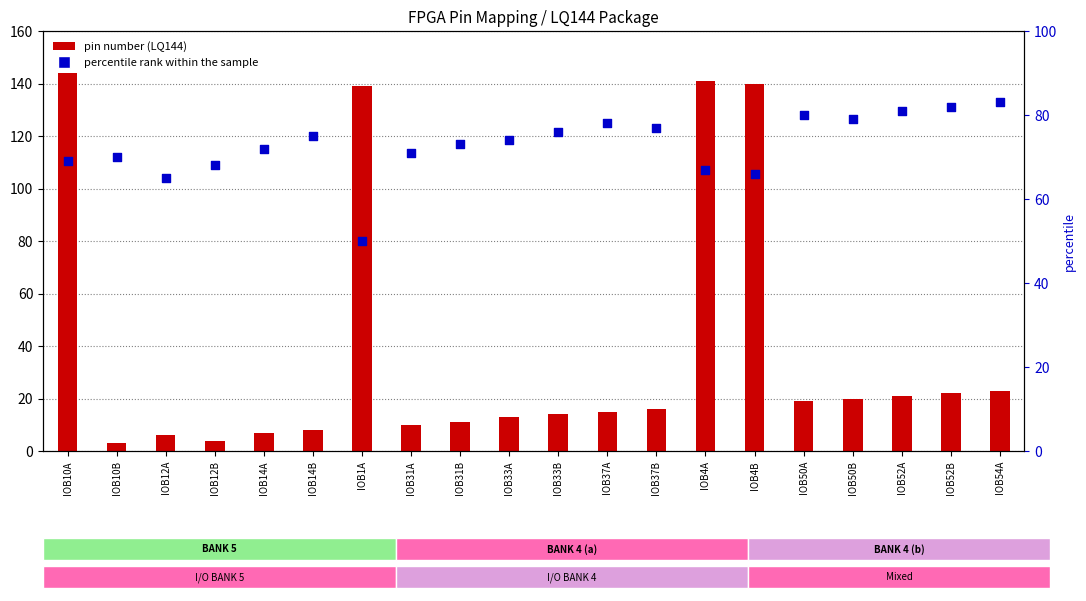

Which series has the largest total across all categories?

percentile rank within the sample